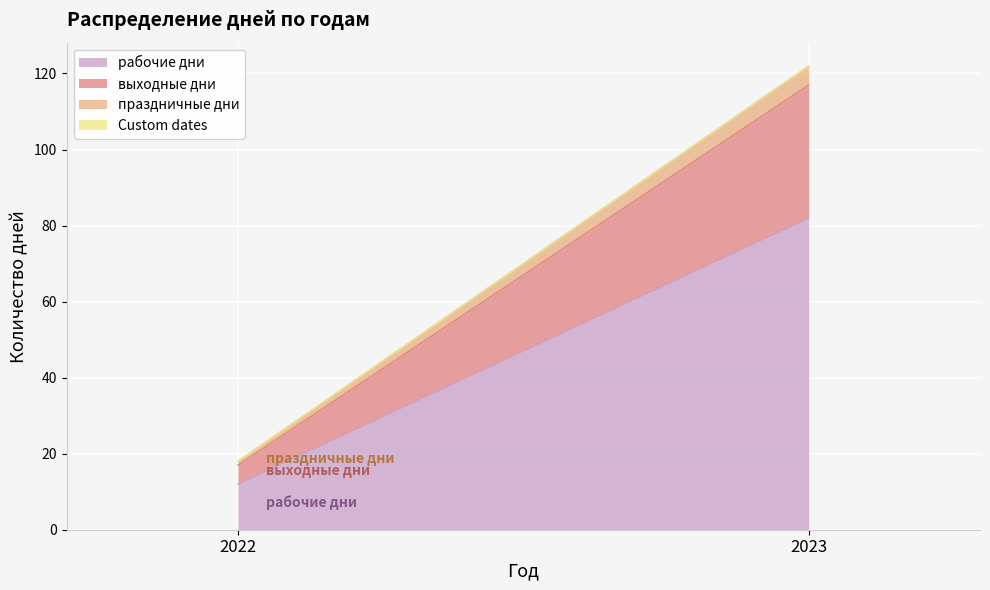

Reading left to right, extract all data points from this chart.

рабочие дни: 2022=12	2023=82
выходные дни: 2022=5	2023=35
праздничные дни: 2022=1	2023=5
Custom dates: 2022=0	2023=0